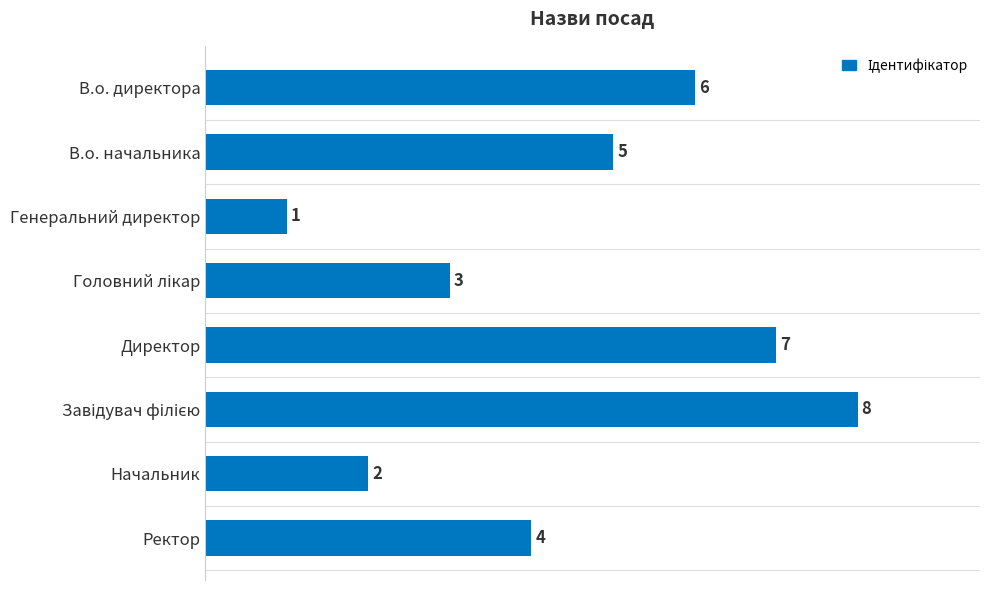

How many data points are less than 5?

4